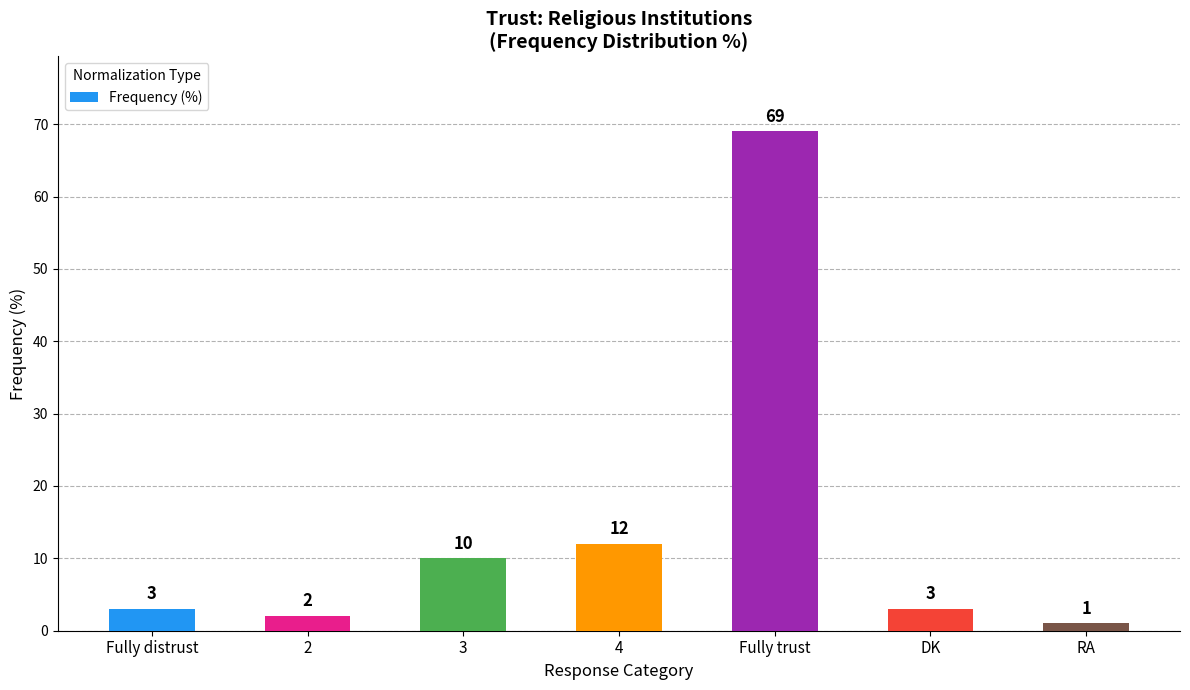

How many values are below 3?

2